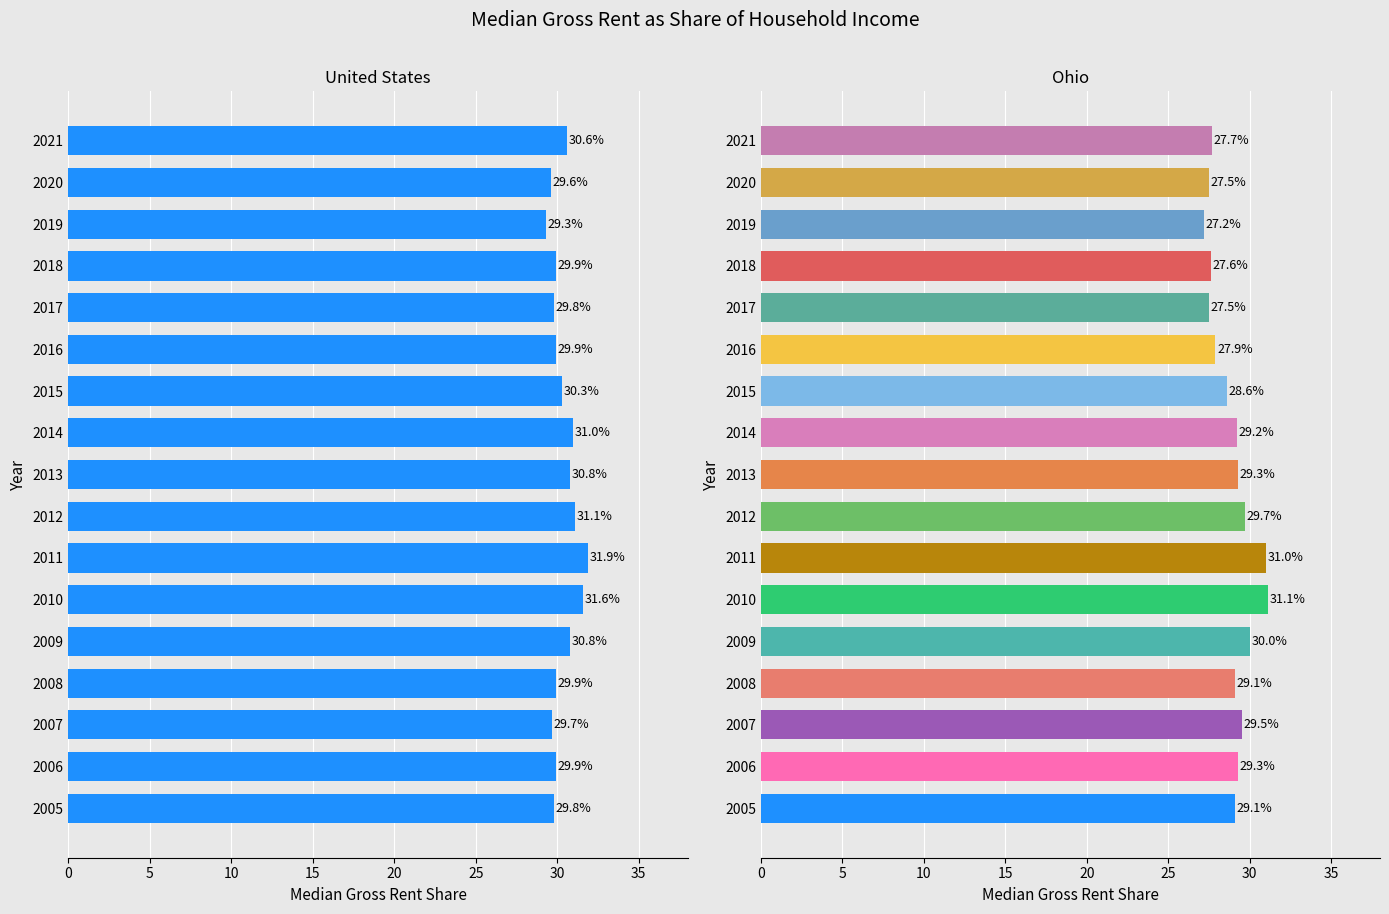

True or false: Ohio has a value of 0.4 at 2014.

False